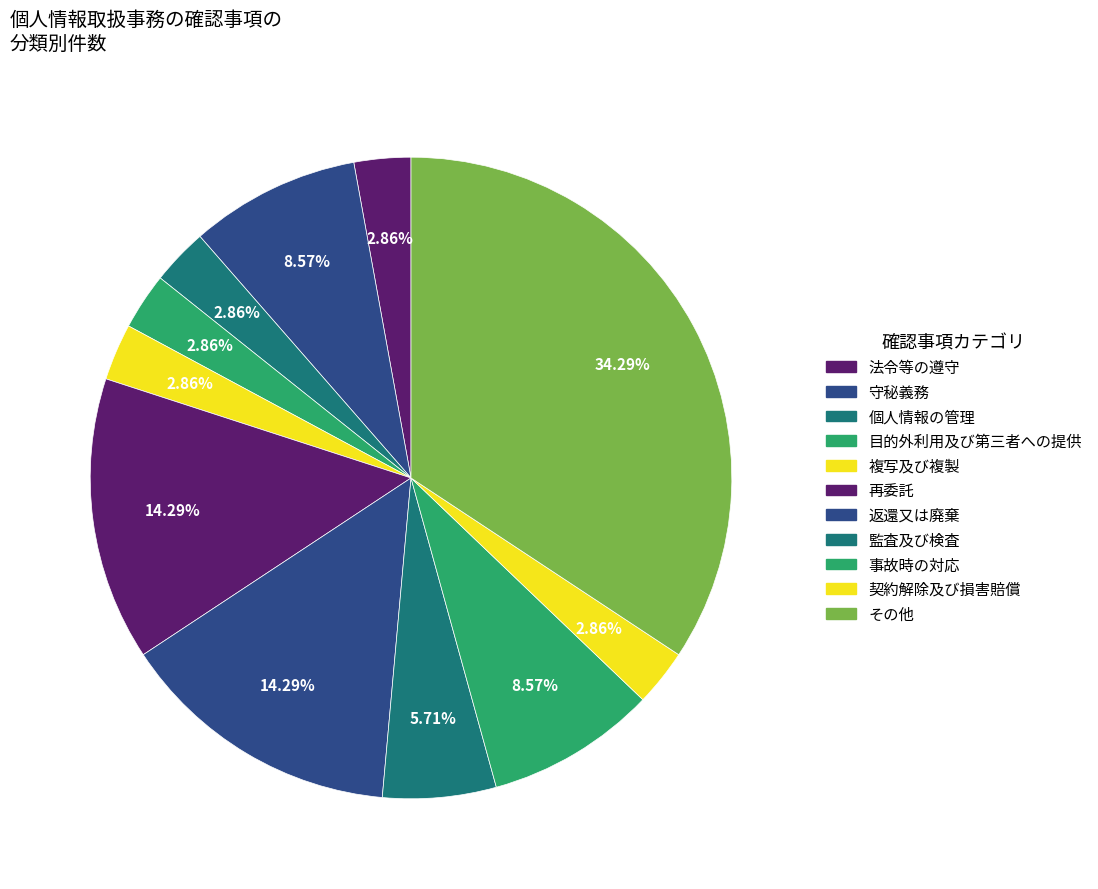

What is the largest slice in the pie chart?

その他